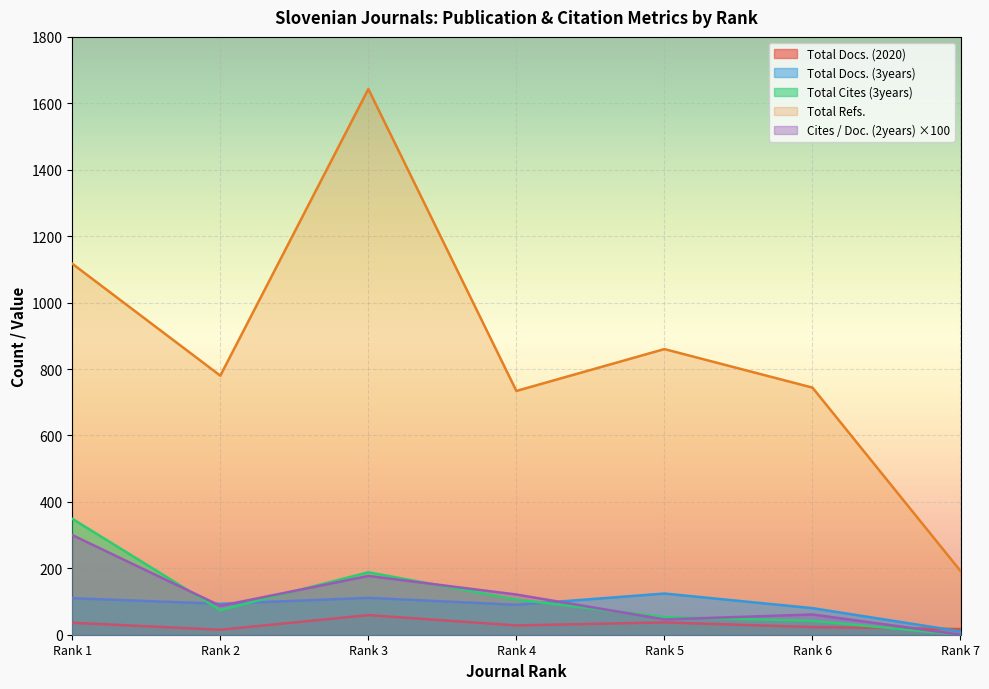

How many lines are shown in the chart?

5